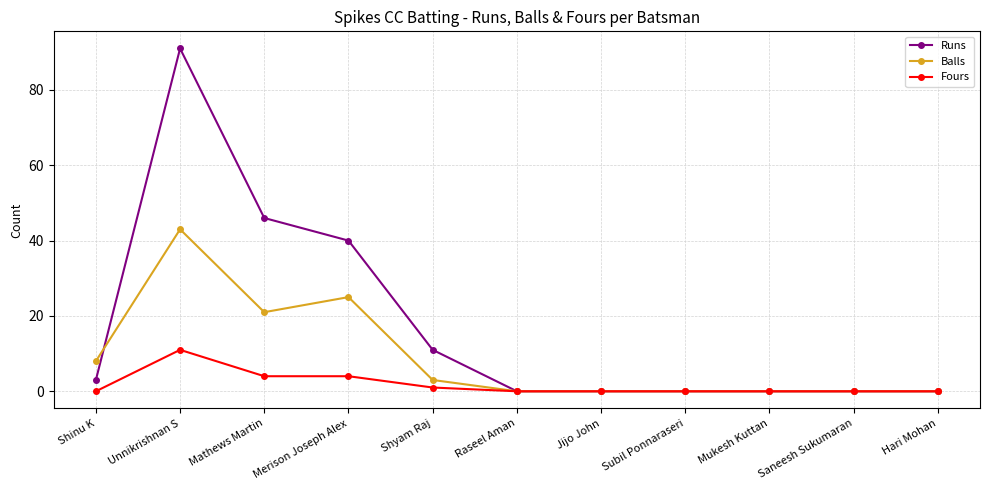

What is the spread (max minus min) of values at Mathews Martin?

42